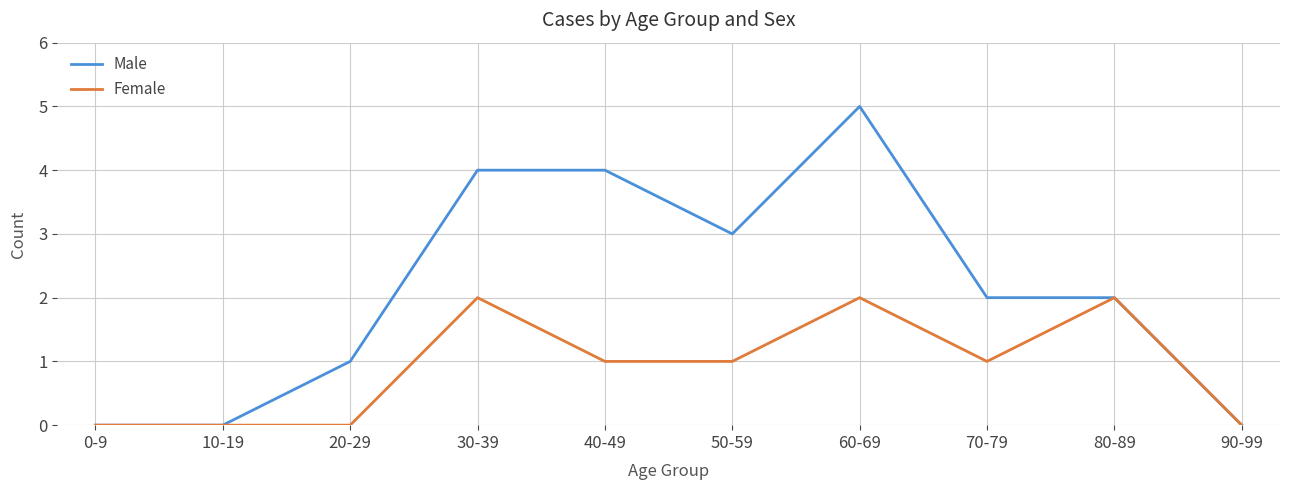

Which series has the largest total across all categories?

Male